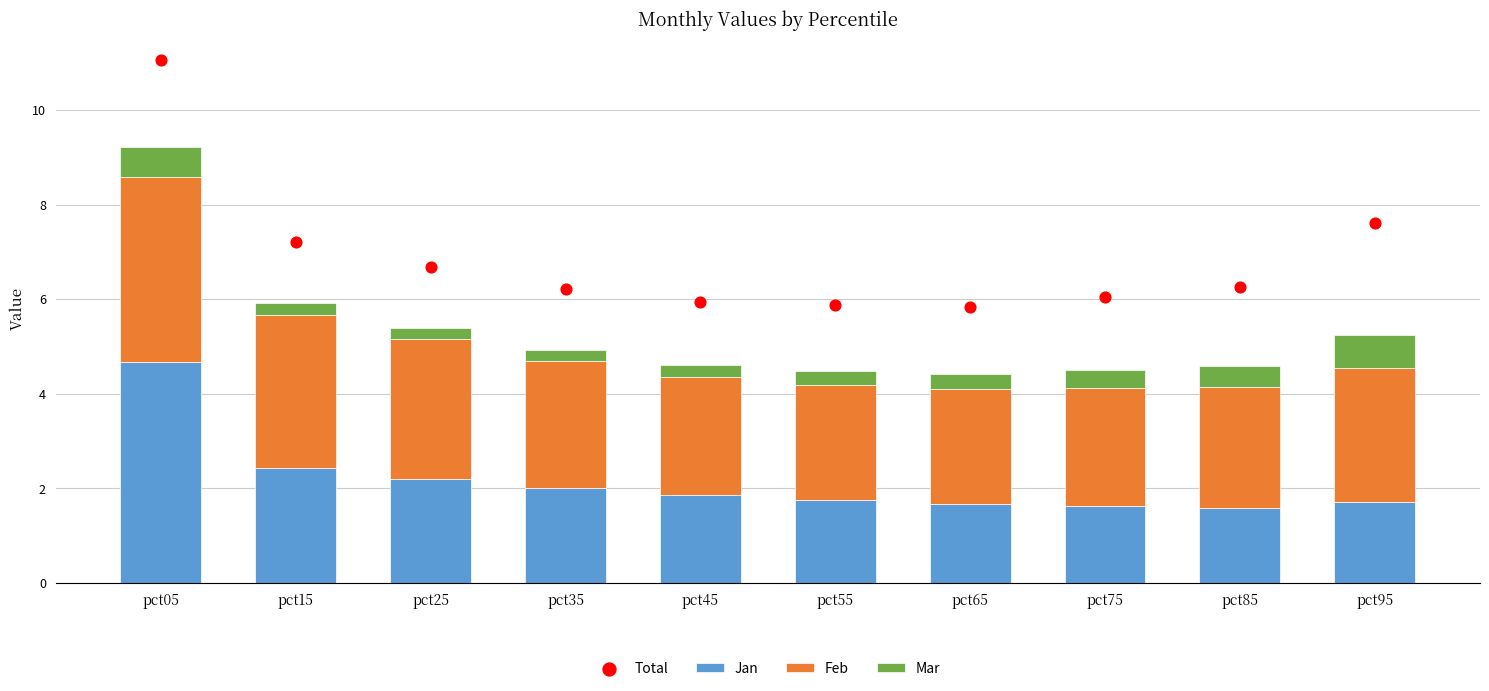

At how many categories does at least one series exceed 3?

10